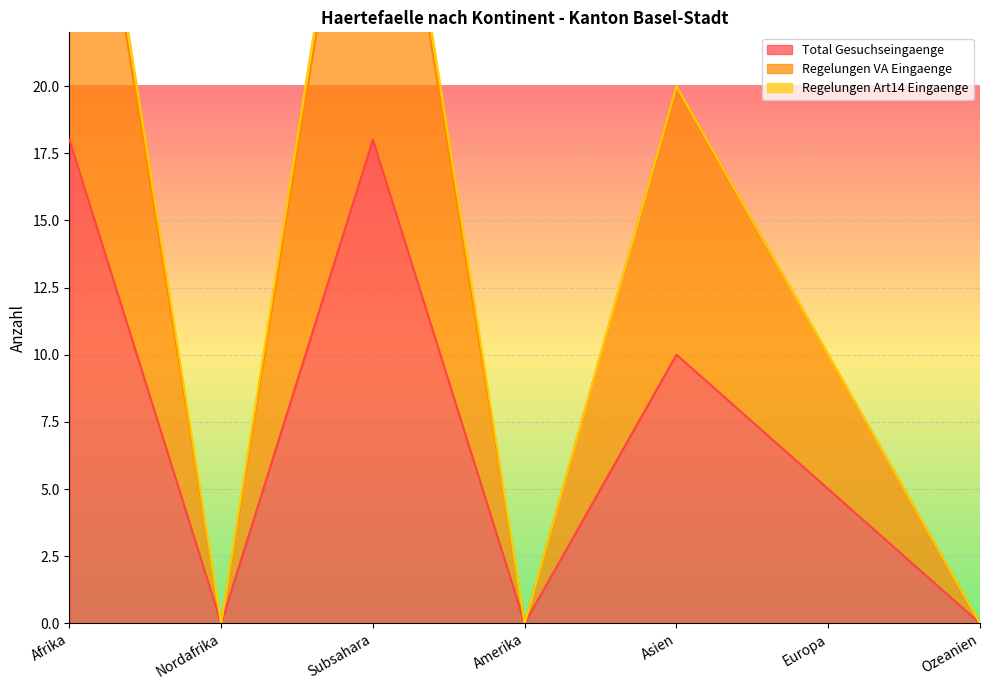

Count the Total Gesuchseingaenge values in the range 0 to 18.

7